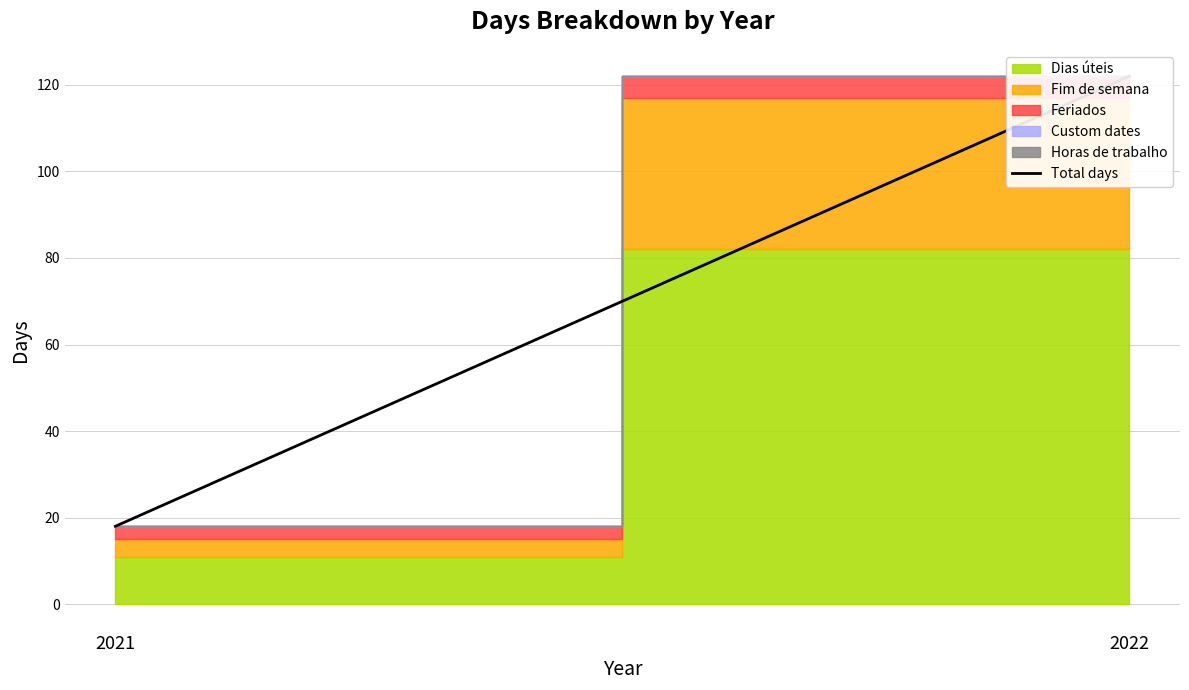

Which label corresponds to the largest value in the chart?

2022